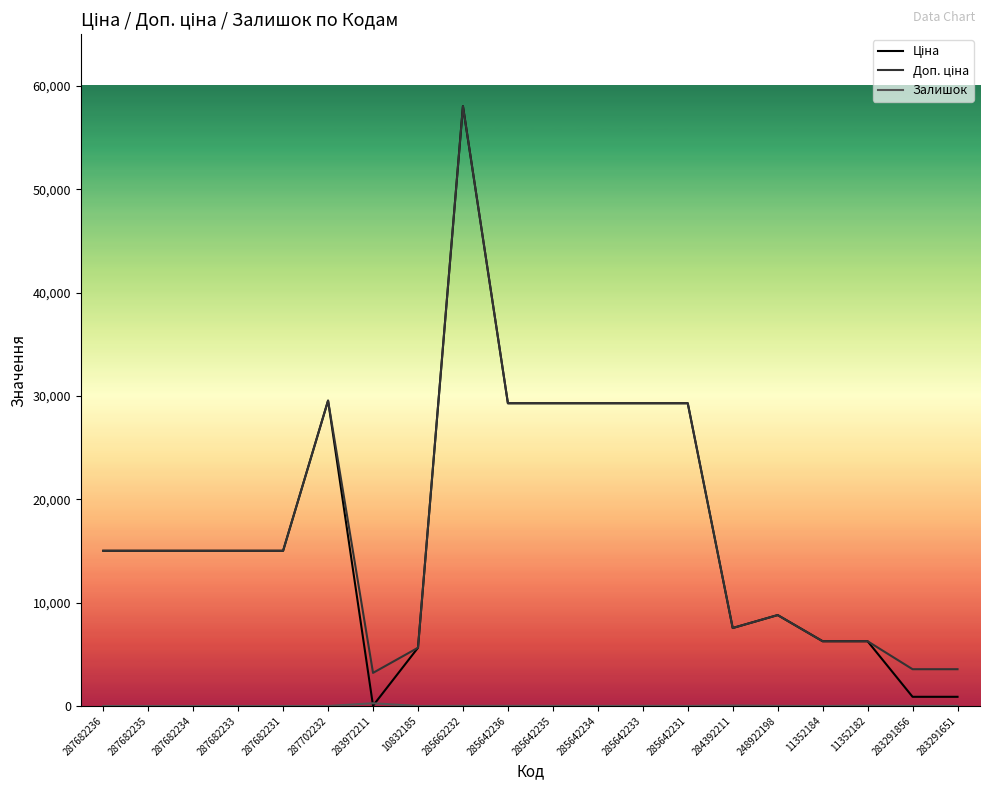

What is the spread (max minus min) of values at 287682231?

15019.2